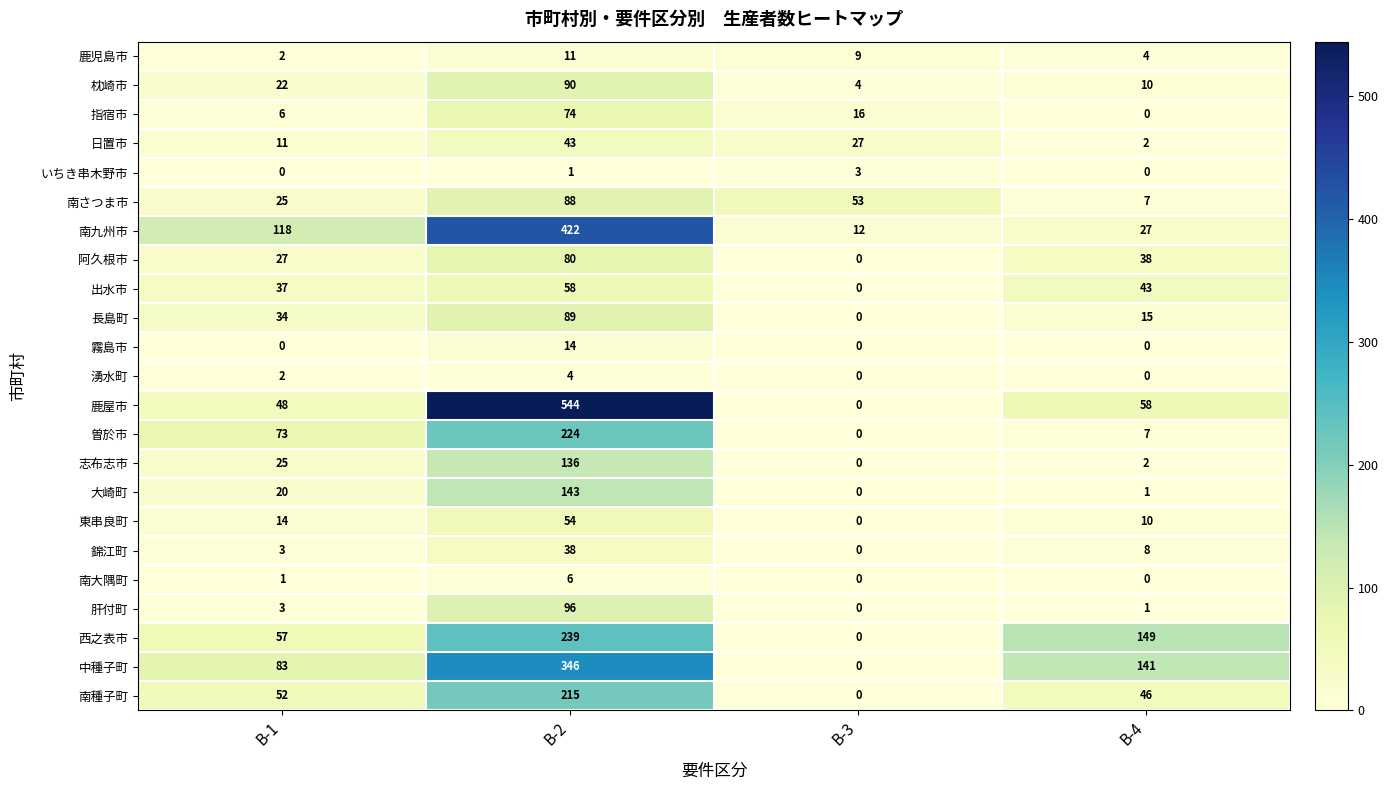

At how many categories does at least one series exceed 287?

1